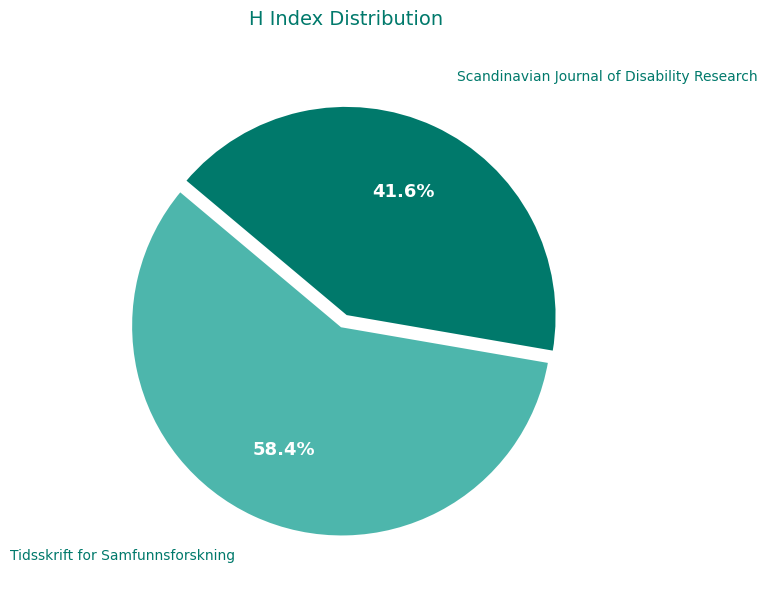

What is the majority slice?

Tidsskrift for Samfunnsforskning